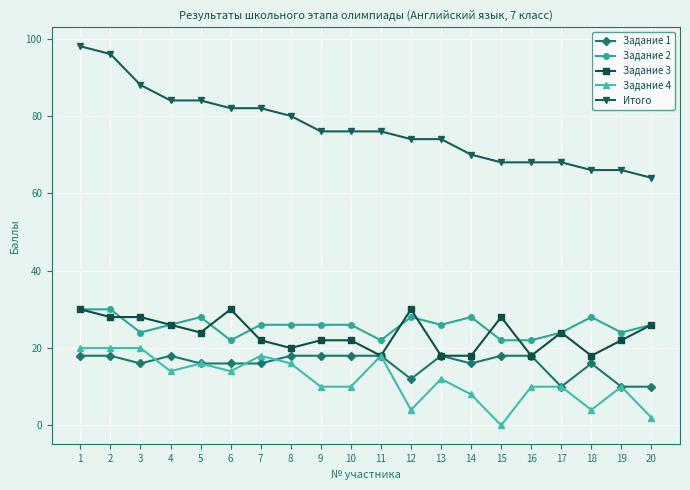

How many lines are shown in the chart?

5